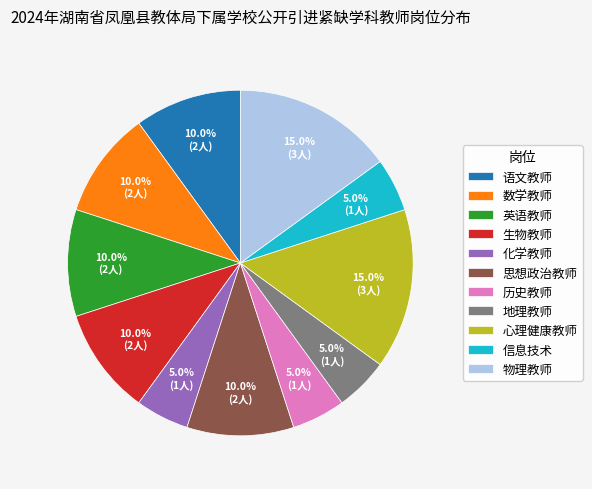

To the nearest percent, what is the combined percentage of 物理教师 and 化学教师?

20%